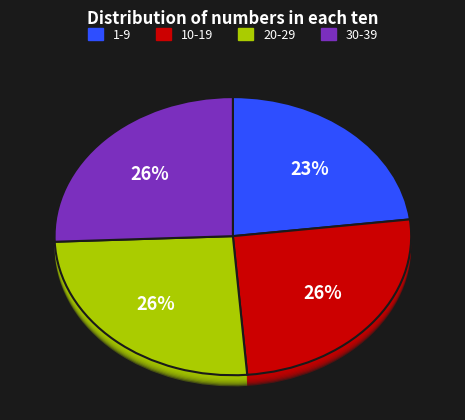

True or false: 30-39 accounts for 12% of the total.

False